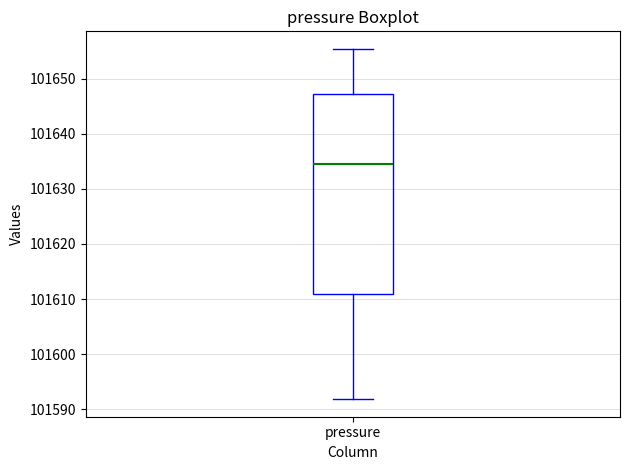

Read this box plot against the y-axis: the position of the median line, the range covered by the box, and the ends of both whiskers. The values are not printed on the chart, so give them approximately, as read against the axis.

median 101635, box 101611 to 101647, whiskers 101592 to 101655